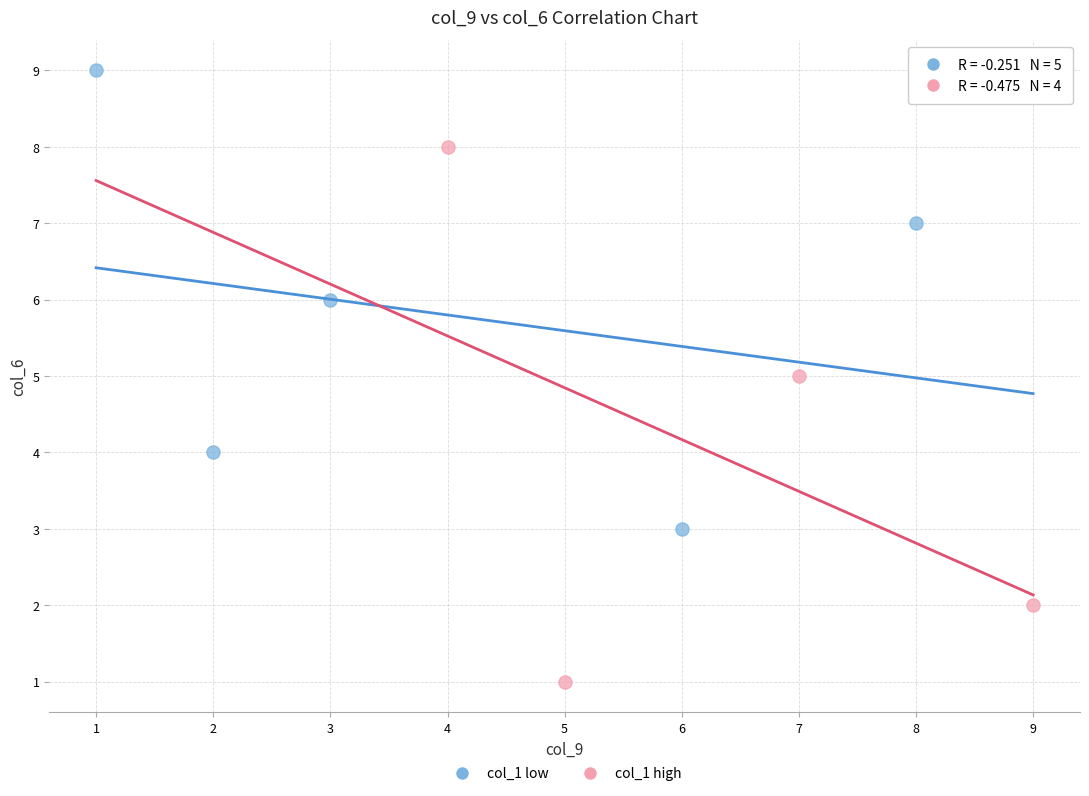

Which series contains the highest Y value?

col_1 low